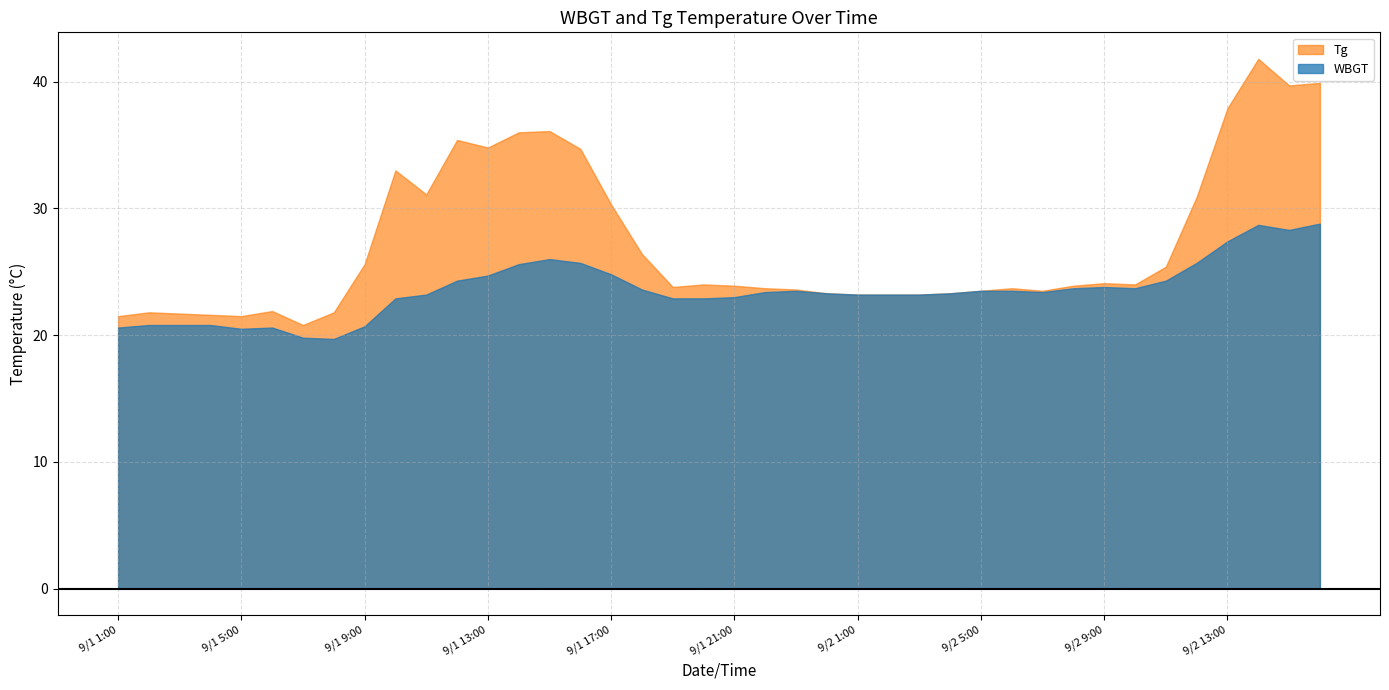

Read the WBGT value at 9/2 16:00.

28.8